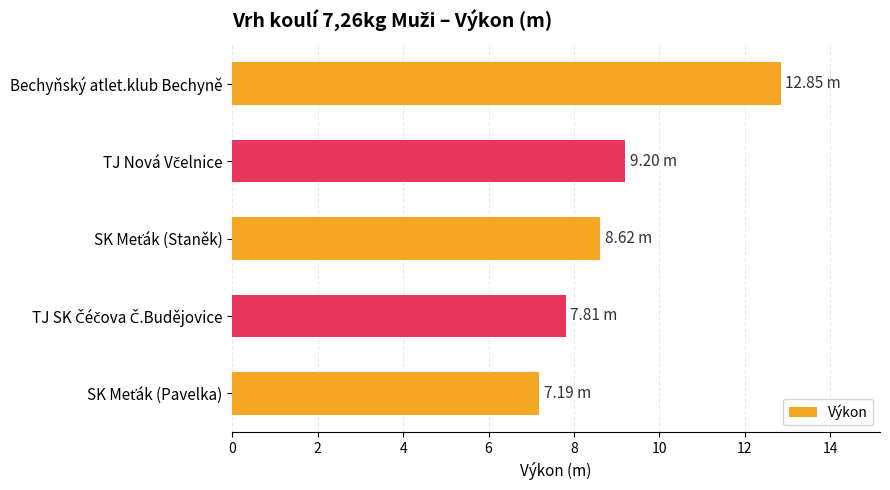

What is the average value?

9.1